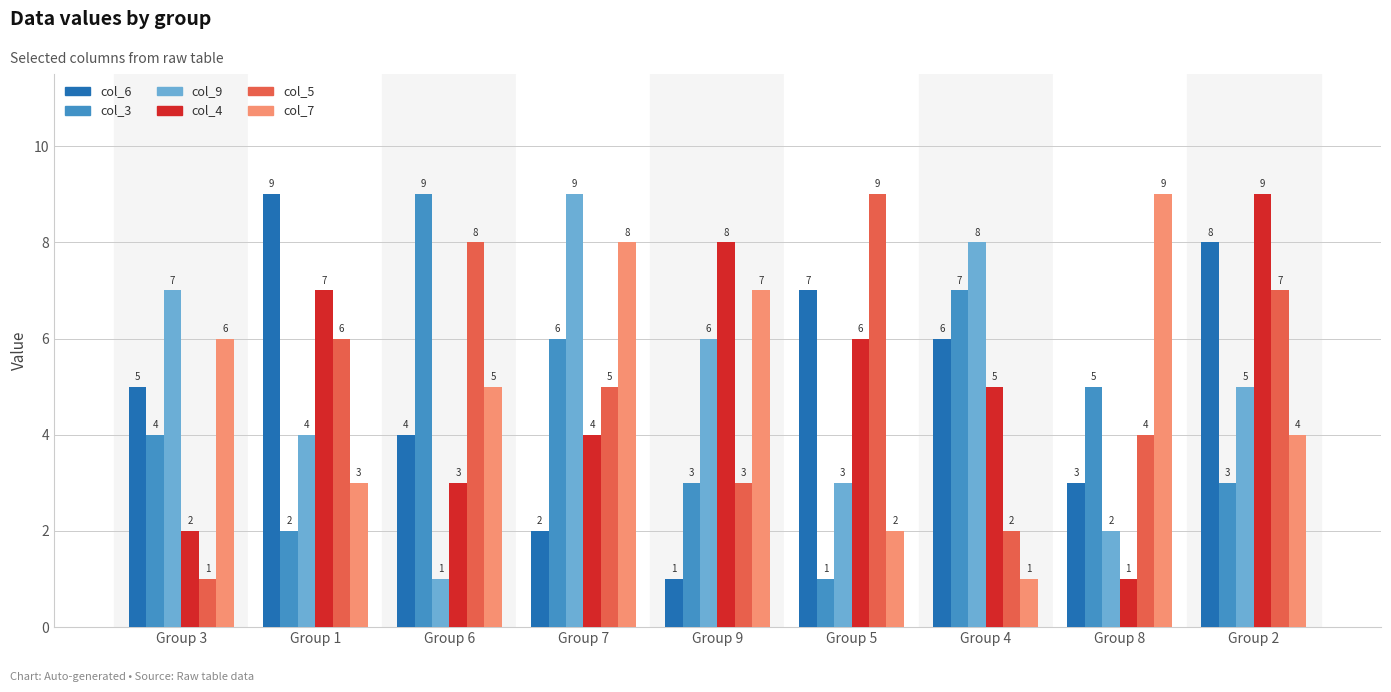

At which category is the sum across all series the highest?

Group 2